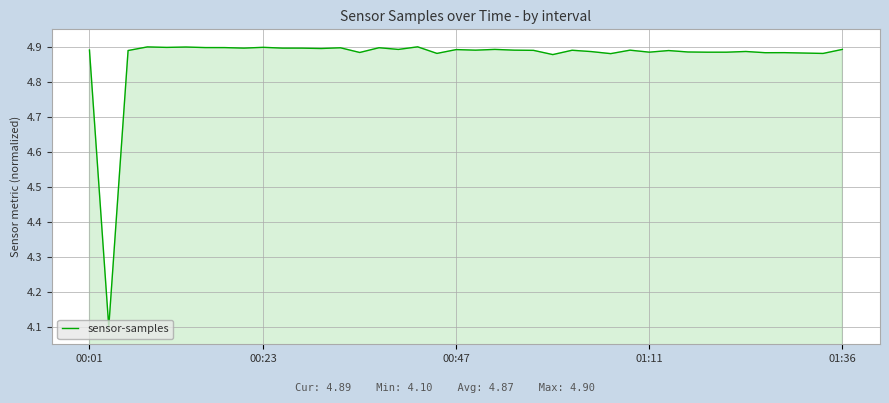

What is the difference between the maximum and minimum values?

0.8